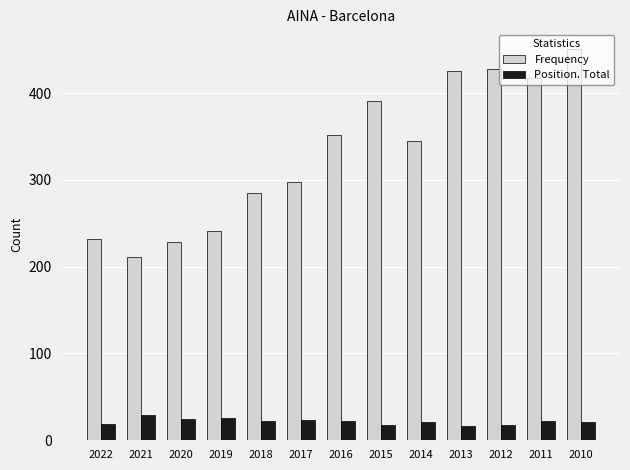

What is the sum of all Frequency values?

4305